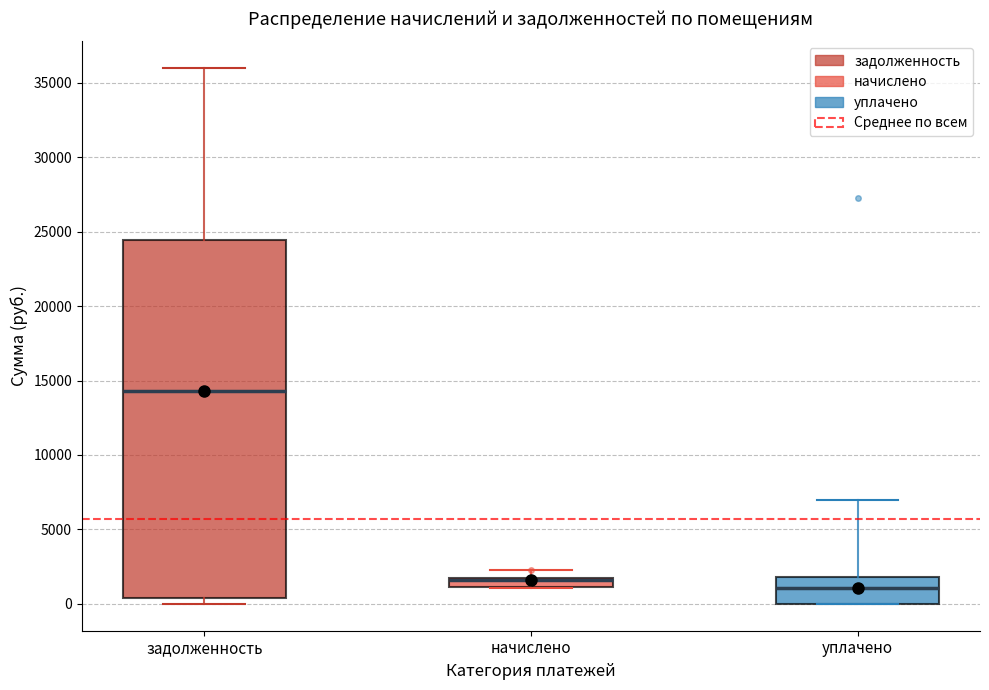

Which box is the tallest, from its lower edge to its upper edge?

задолженность